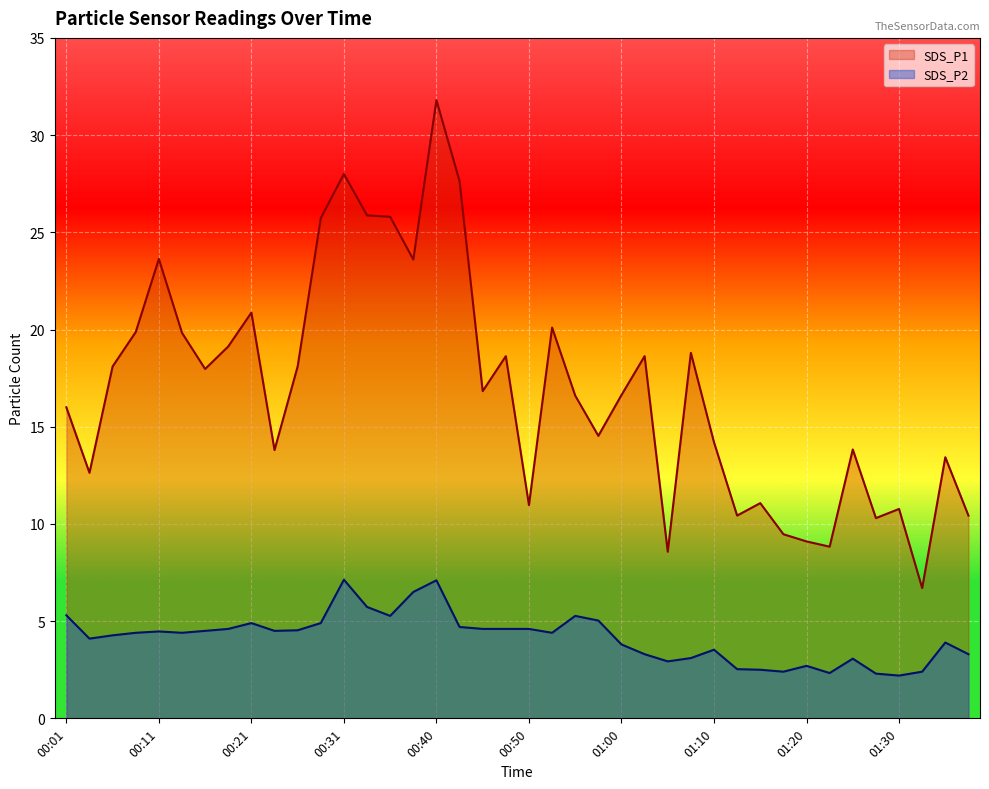

What position from the right is 01:15?

10